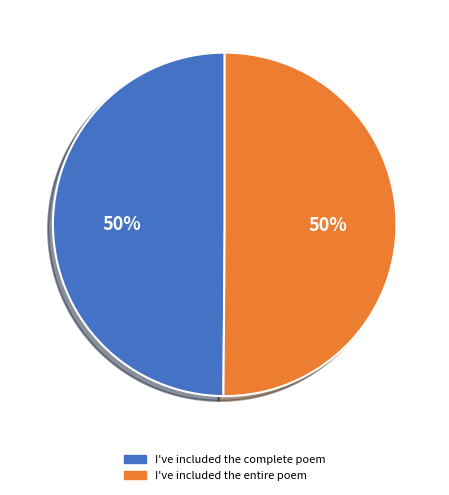

What percentage is the I've included the entire poem slice, to the nearest percent?

50%